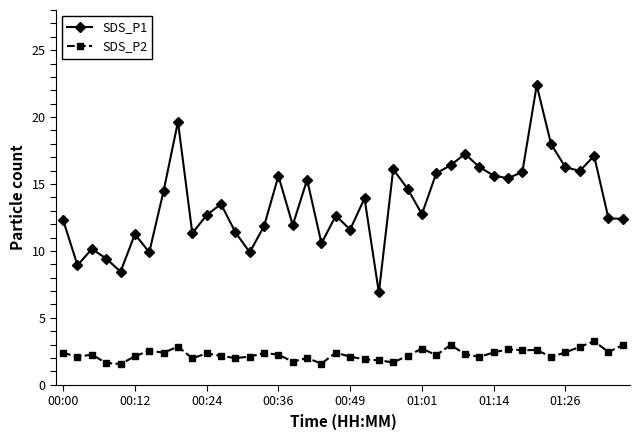

Rank the series by their maximum value, from highest to lowest.

SDS_P1, SDS_P2